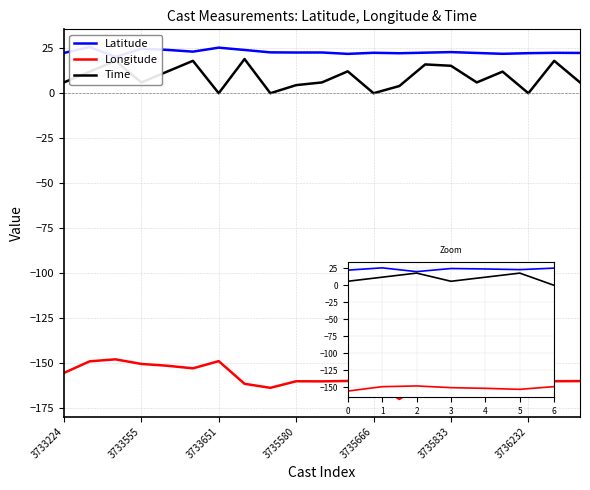

How many data points does each series have?

21